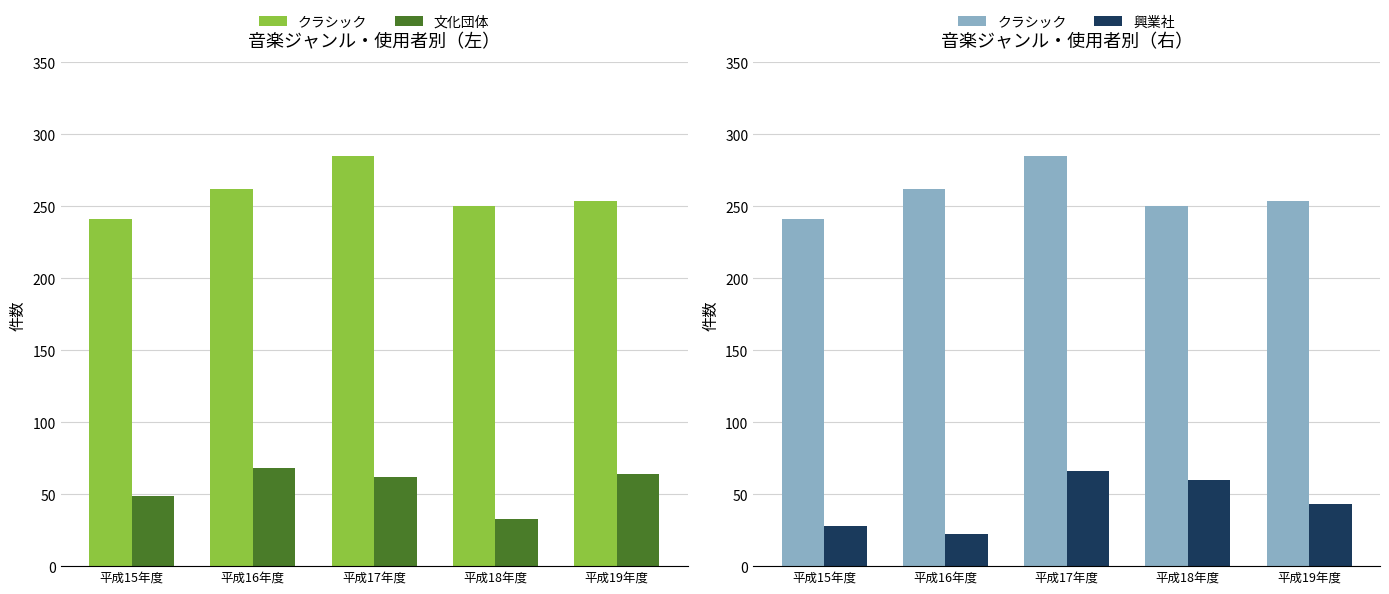

How many values in the 文化団体 series are below 62?

2